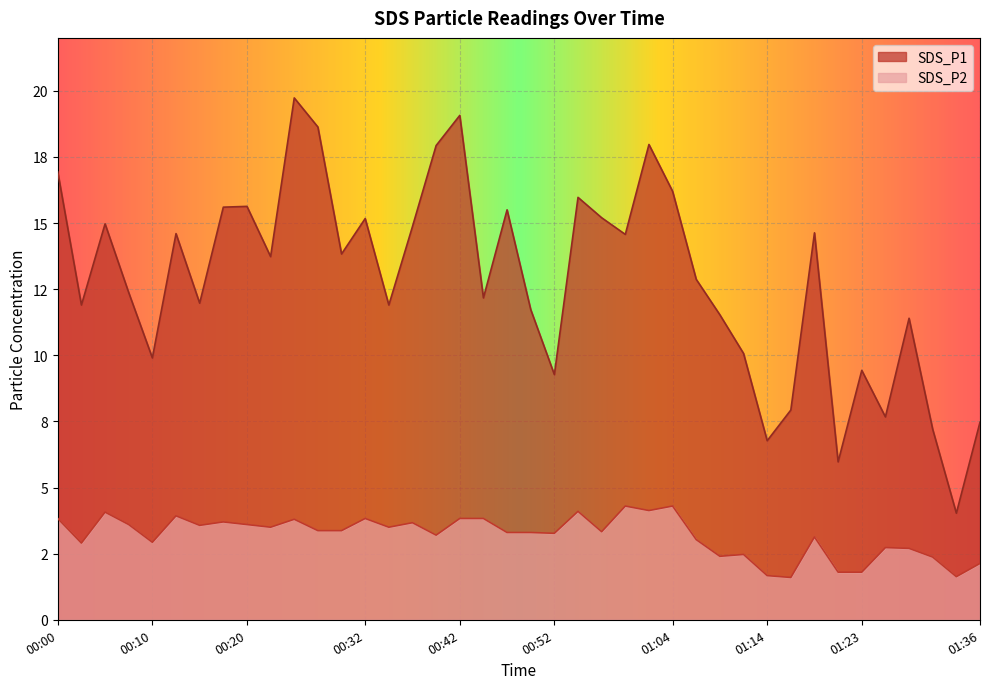

At which category does SDS_P1 reach its first local peak?

00:05